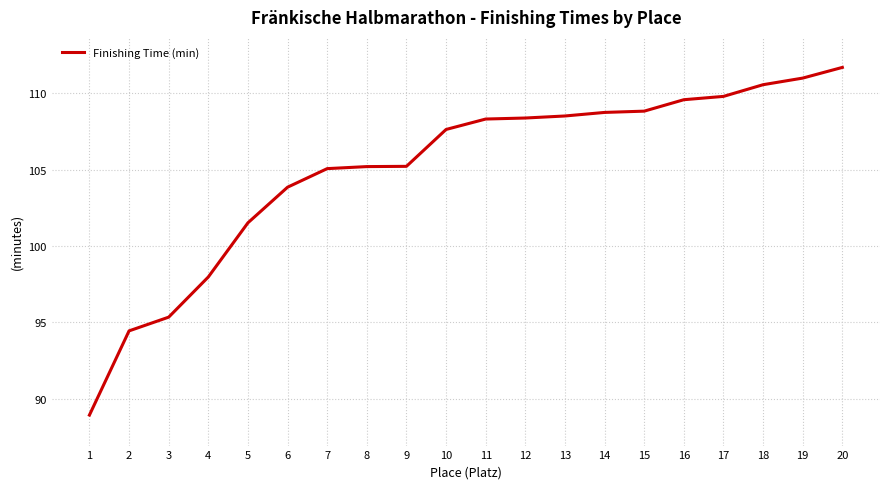

How many lines are shown in the chart?

1